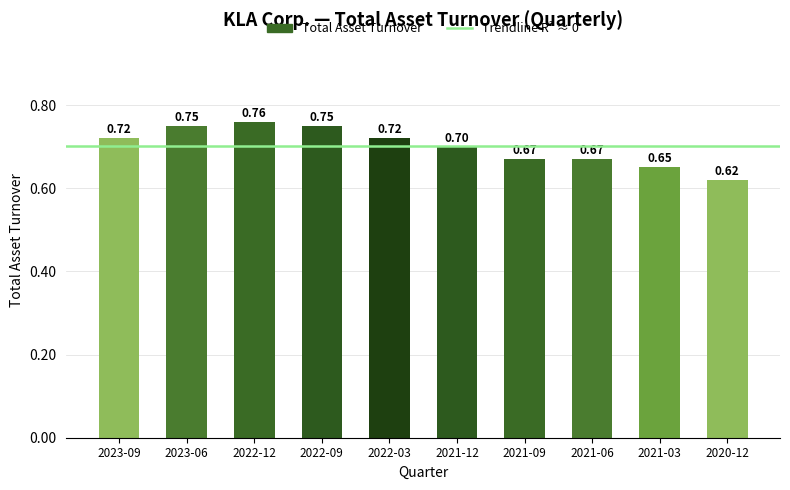

What is the sum of all values?

7.0